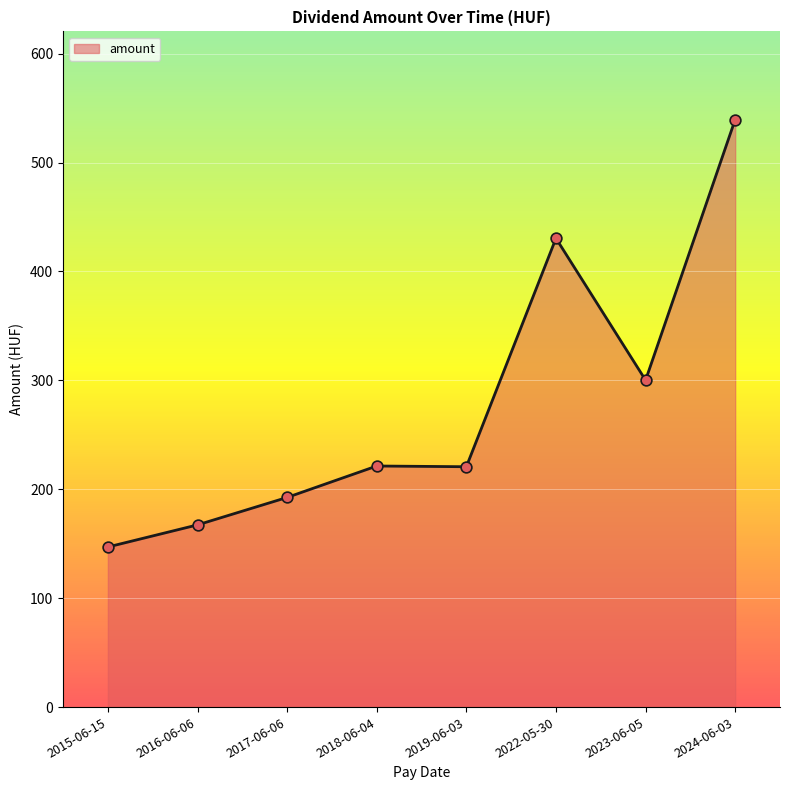

Between 2024-06-03 and 2016-06-06, which is larger?

2024-06-03